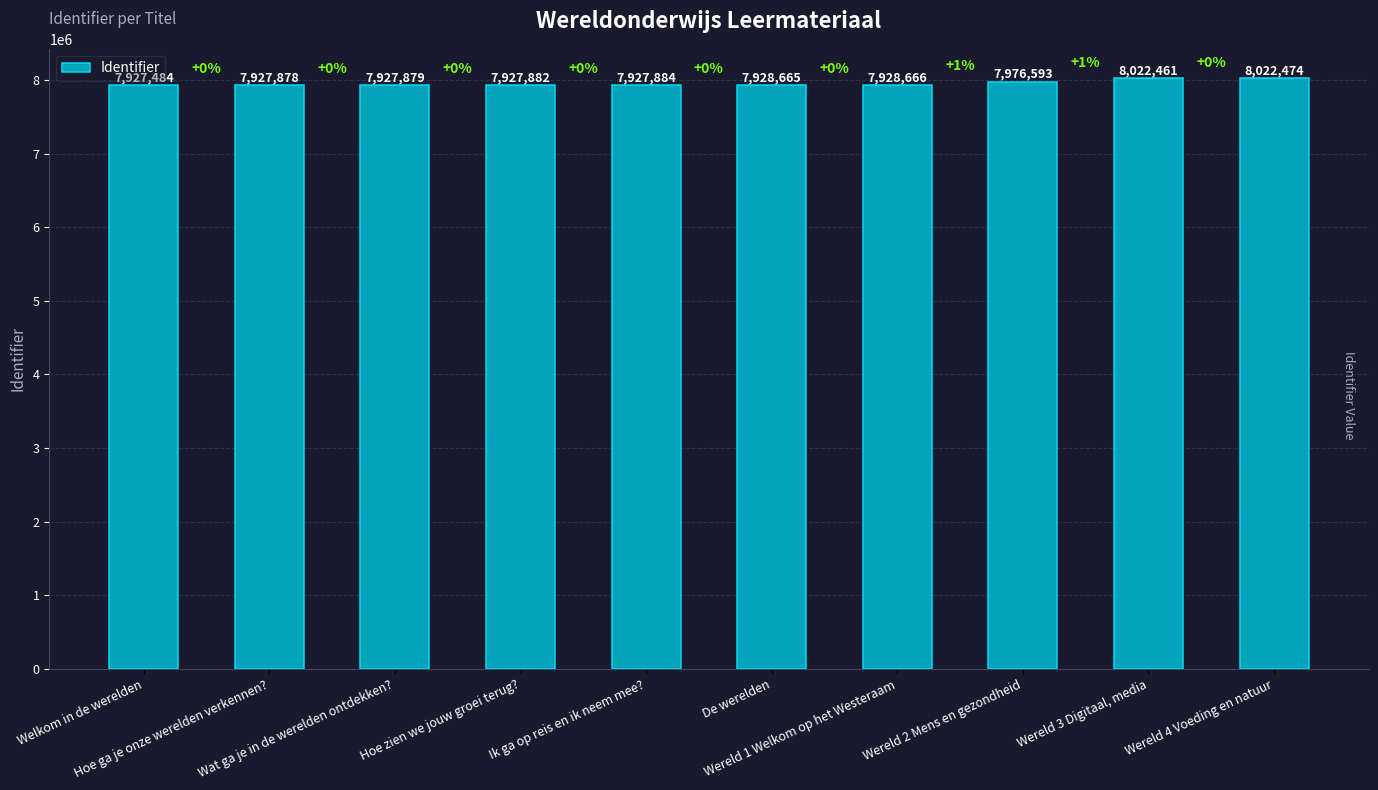

The chart shows a value of 3096244 at Wereld 4 Voeding en natuur. True or false?

False